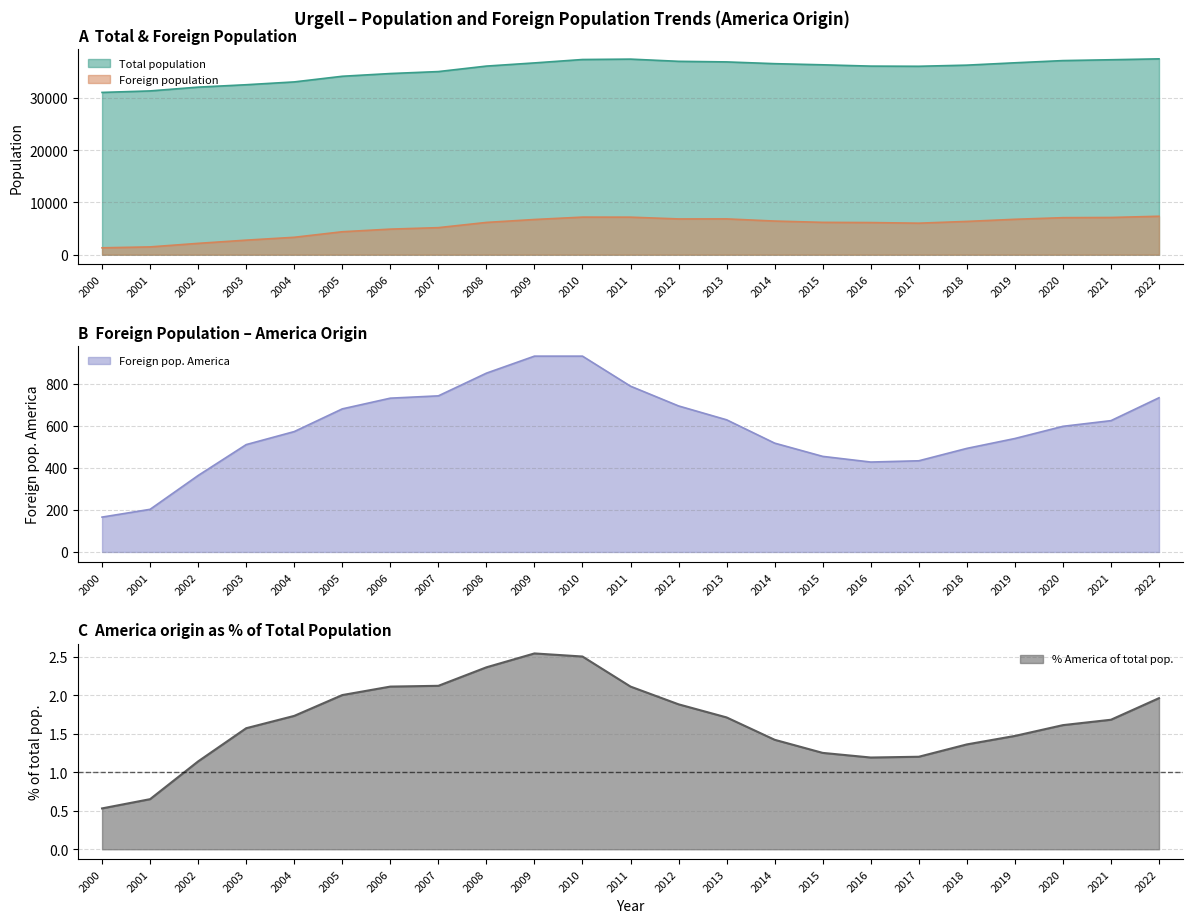

The Foreign pop. America series shows 592.5 at 2002. True or false?

False